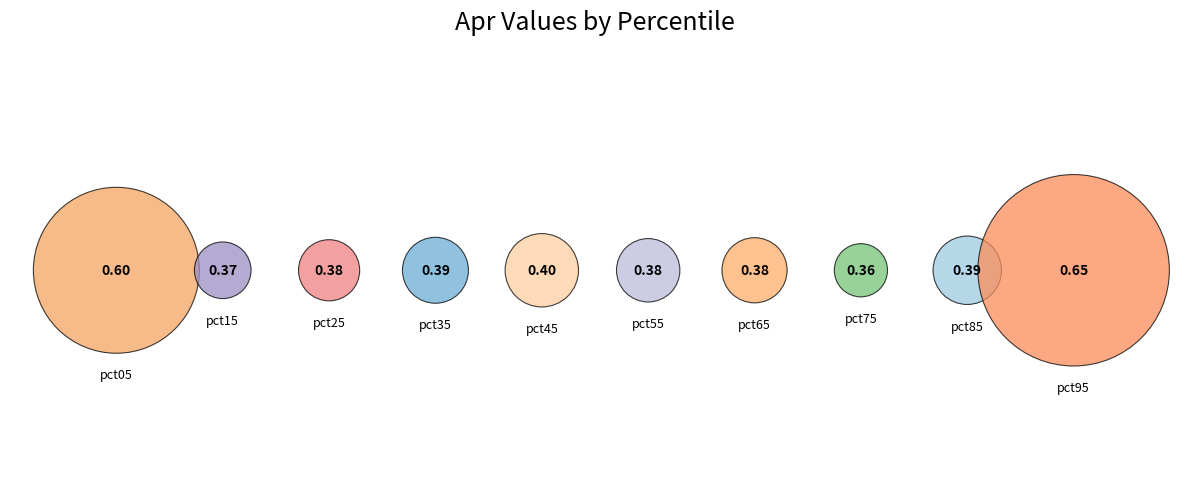

Is there a majority slice in this chart?

No